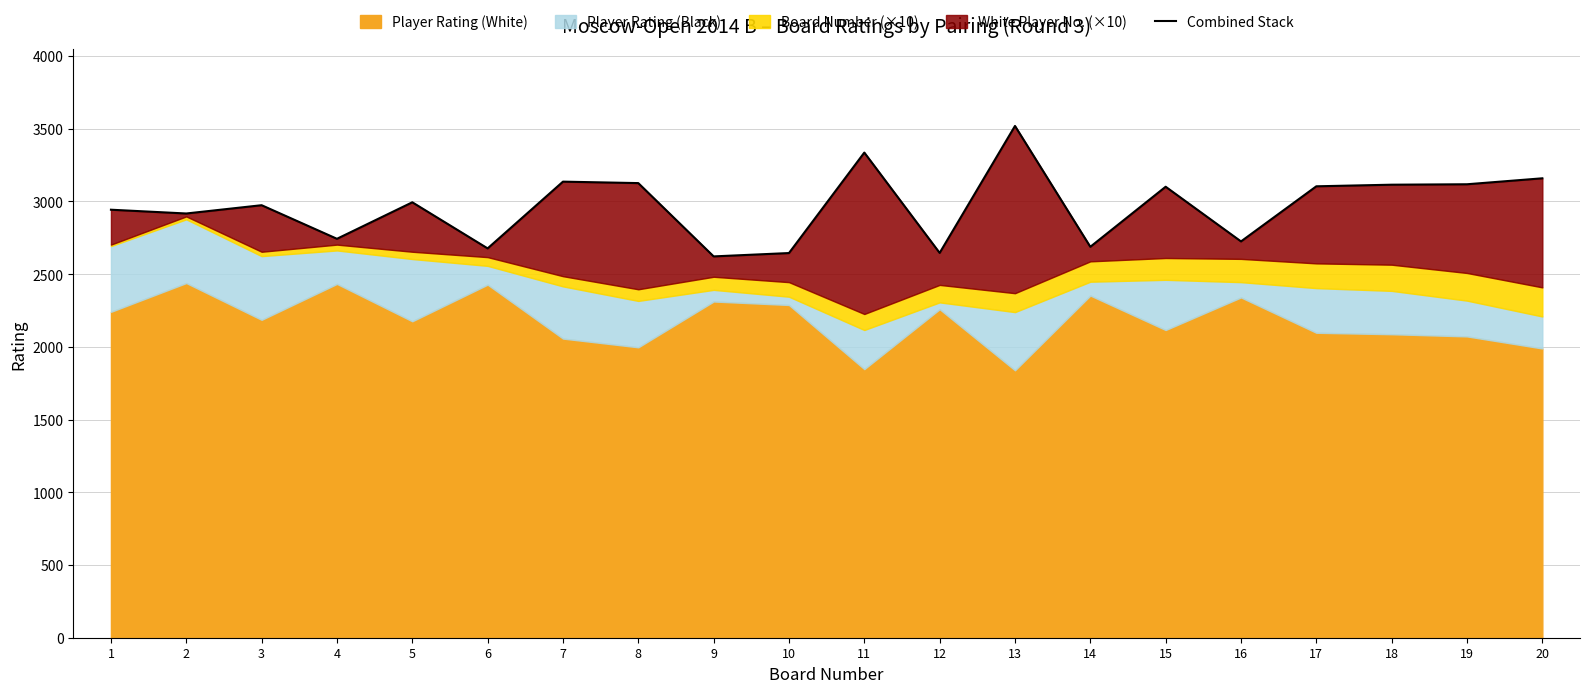

List the labels in order of value, largest first.

13, 11, 20, 7, 8, 19, 18, 17, 15, 5, 3, 1, 2, 4, 16, 14, 6, 12, 10, 9